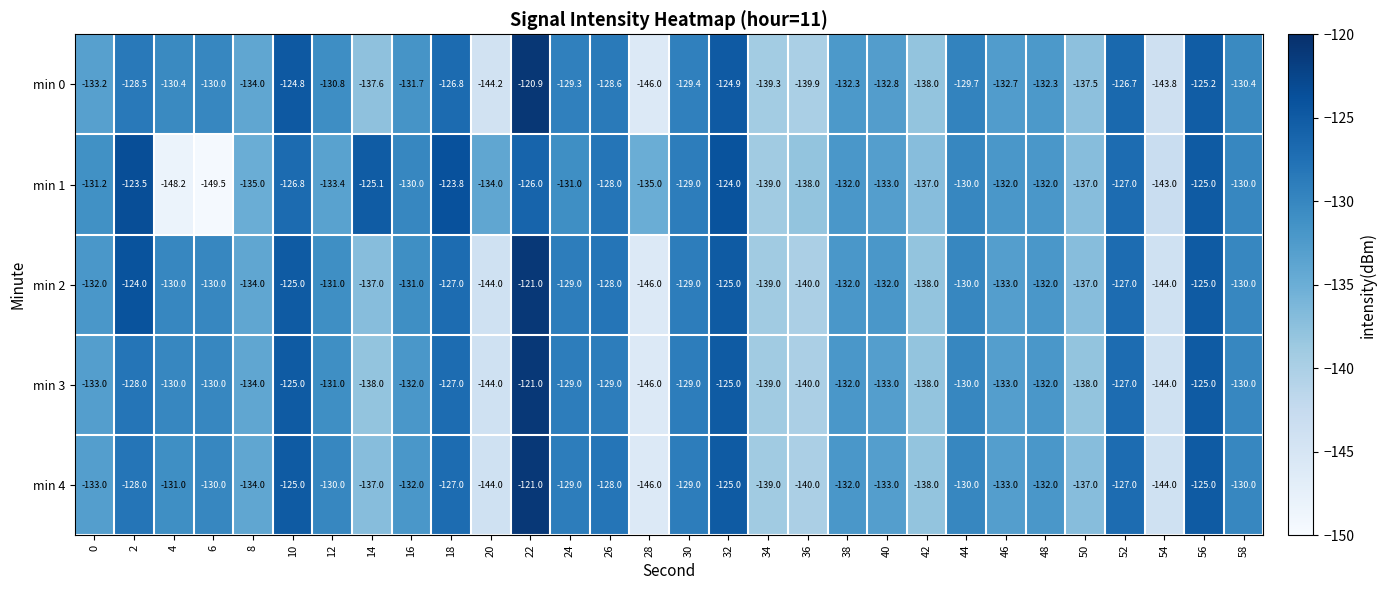

What is the spread (max minus min) of values at 32?

1.0